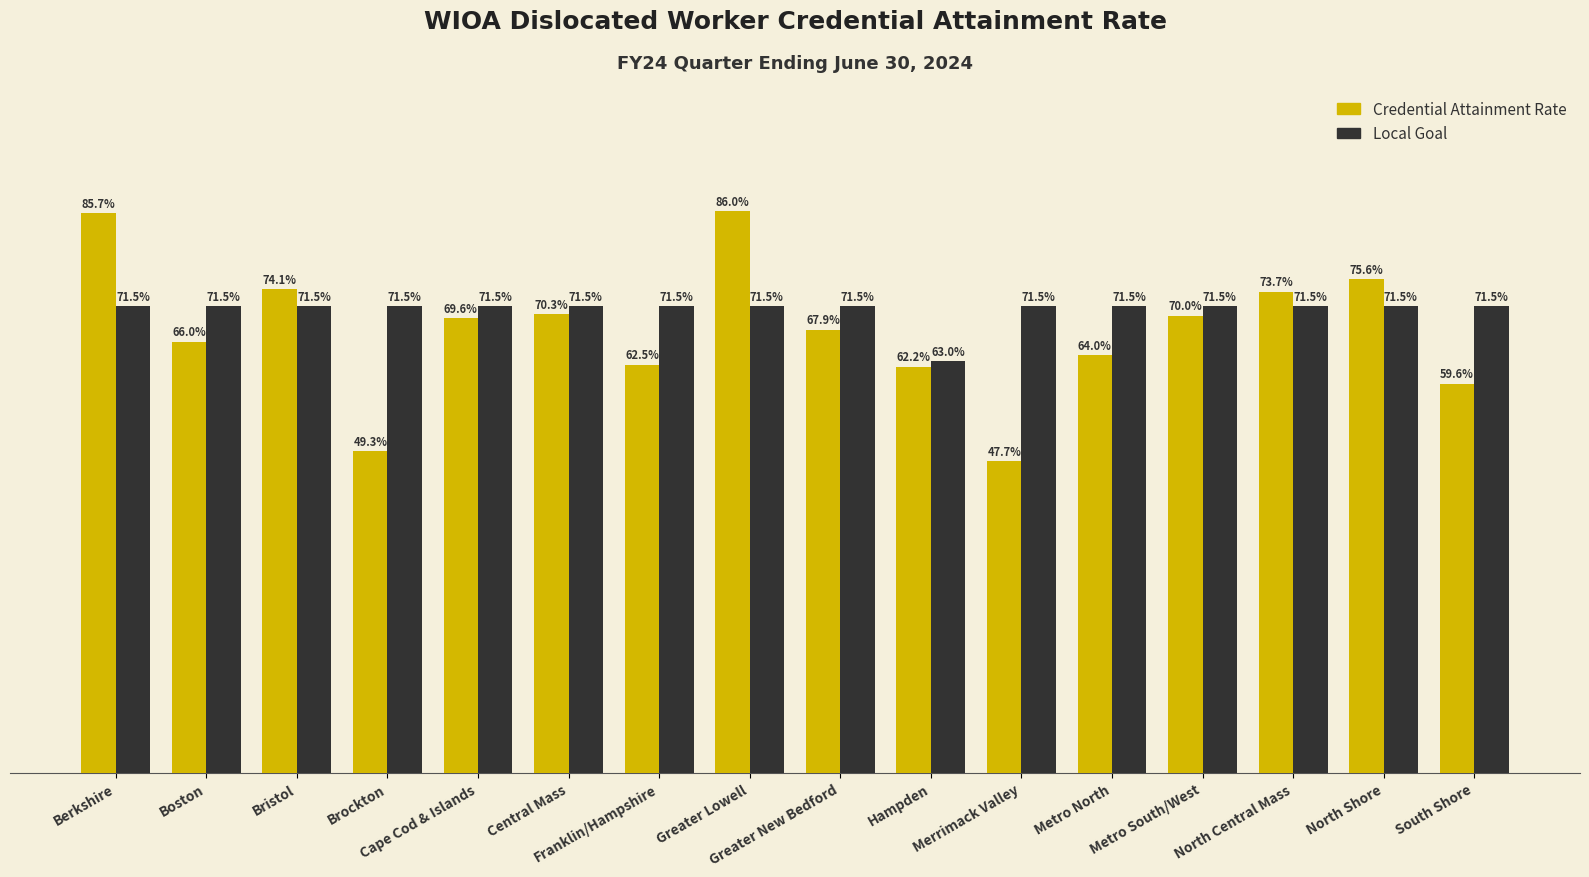

Are the bars grouped side by side (vs. stacked)?

Yes